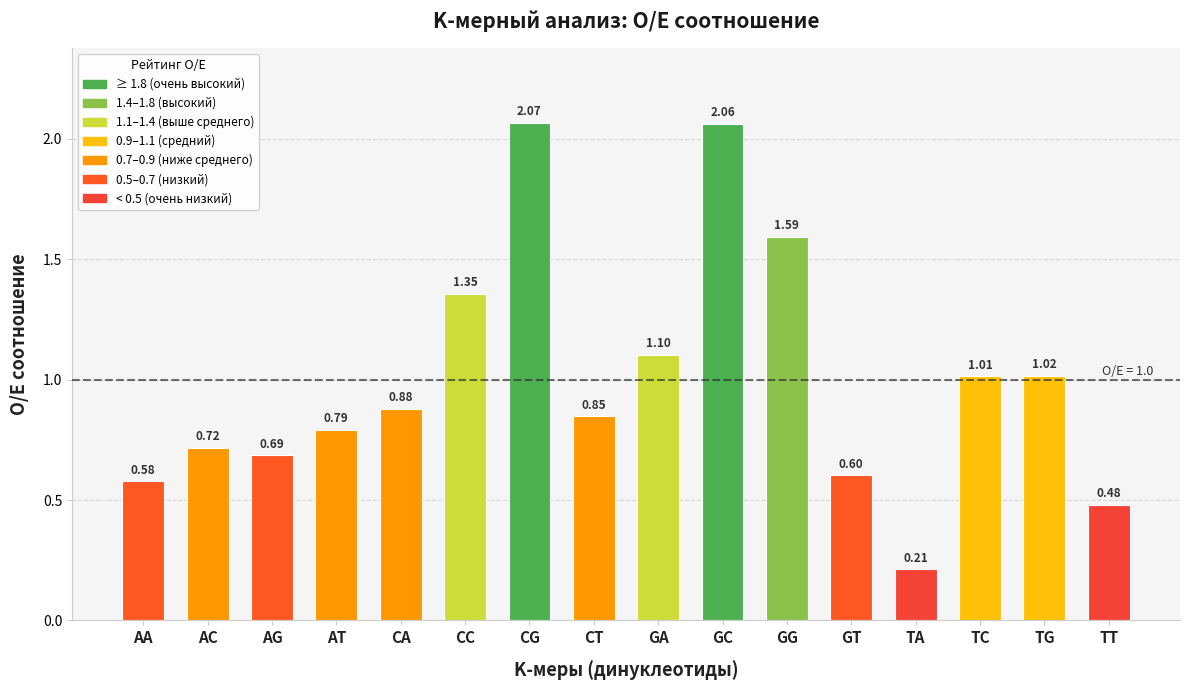

At which category does the chart reach its peak across all series?

CG